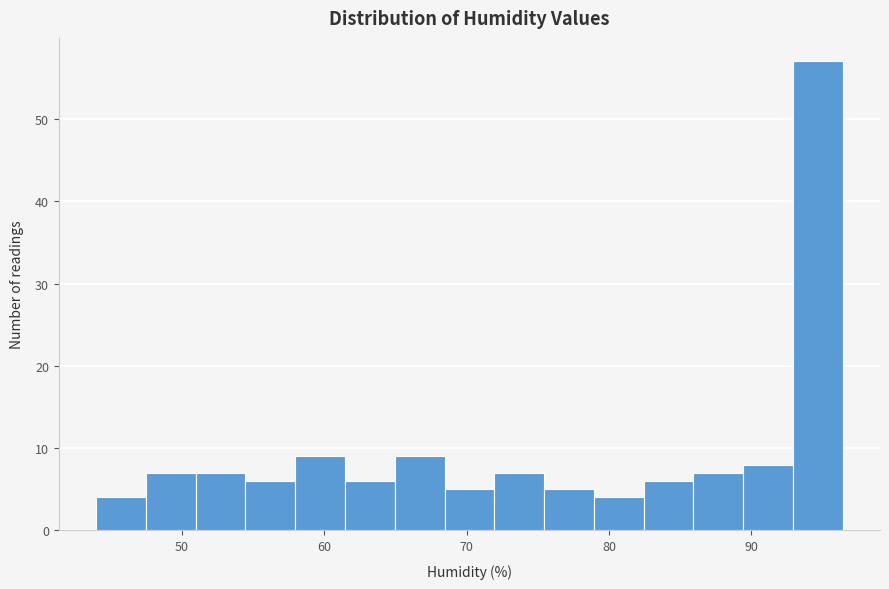

Around what value on the x-axis is the tallest bar? Give the approximate position of its centre, as read against the axis.

95